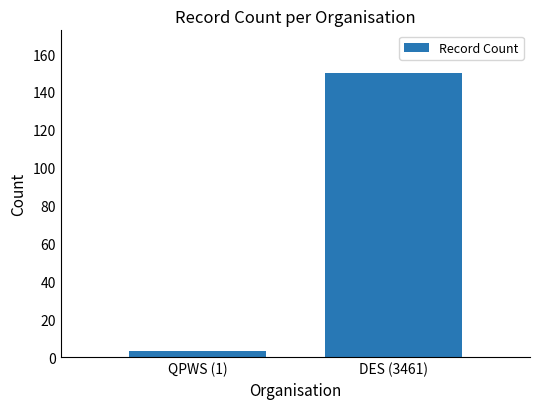

Count the number of data series in this chart.

1